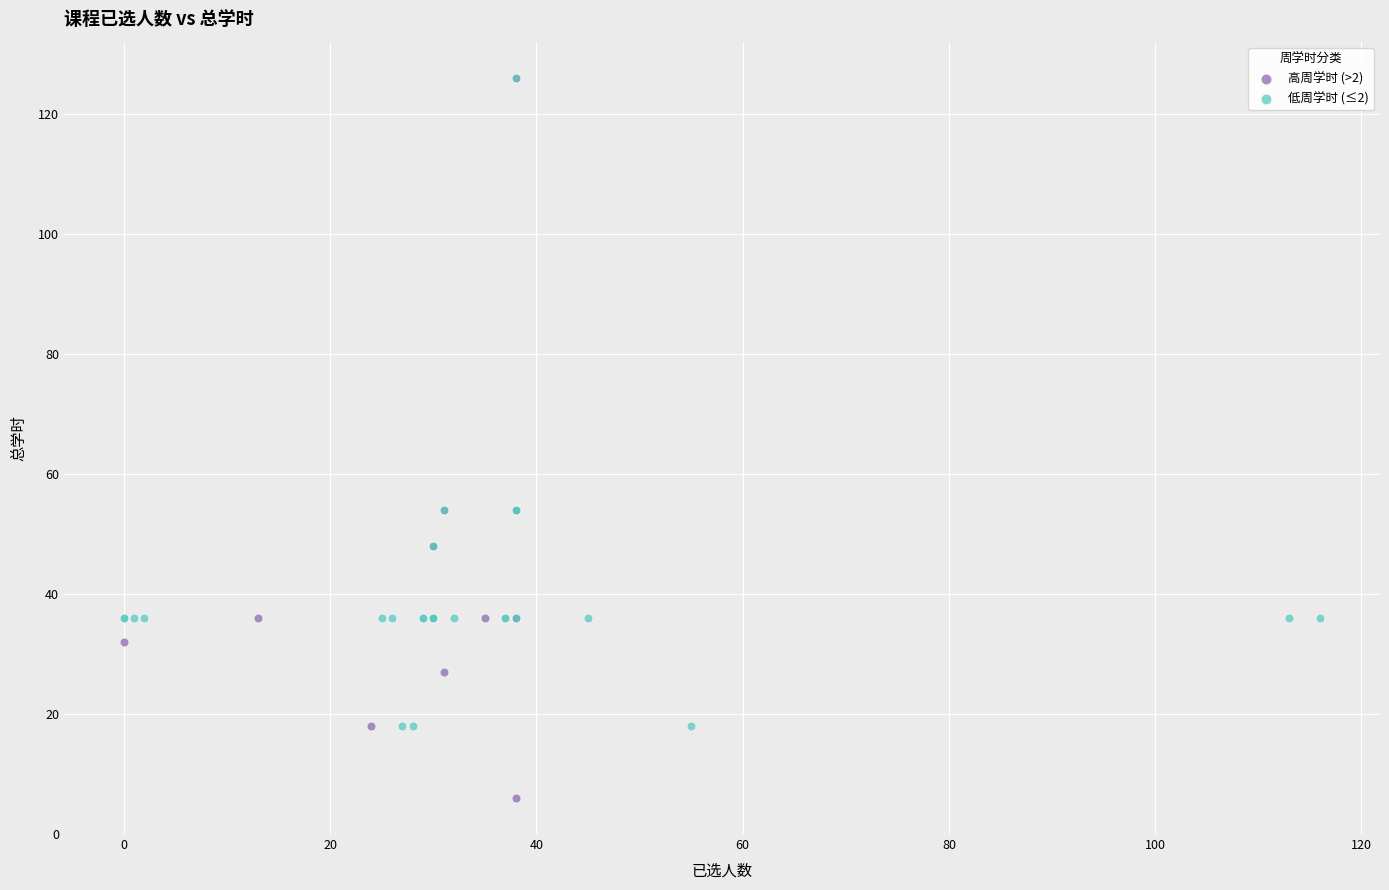

What are all the series names shown in the legend?

高周学时 (>2), 低周学时 (≤2)